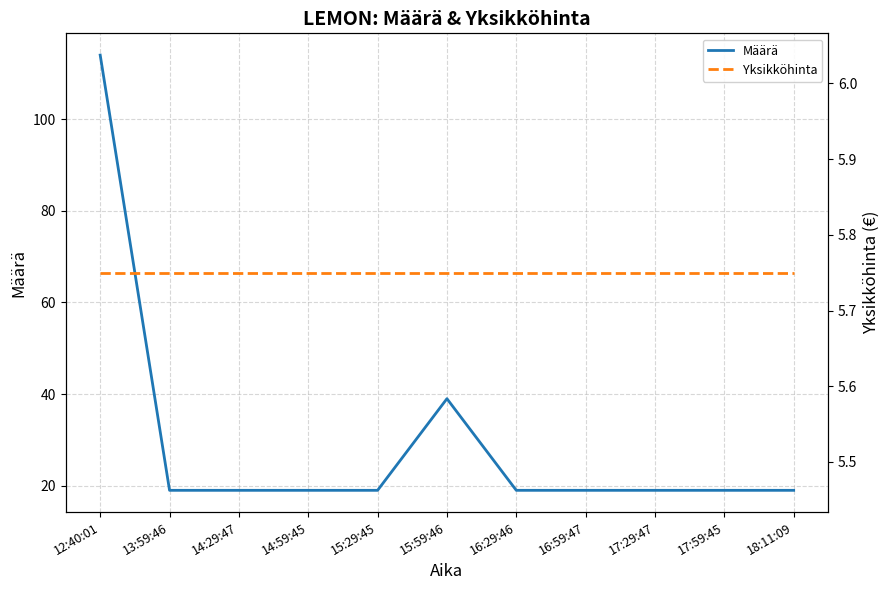

What is the sum of the Yksikköhinta values at 12:40:01 and 16:29:46?

11.5